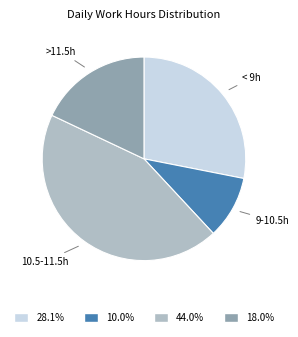

Which slice is the smallest?

9-10.5h